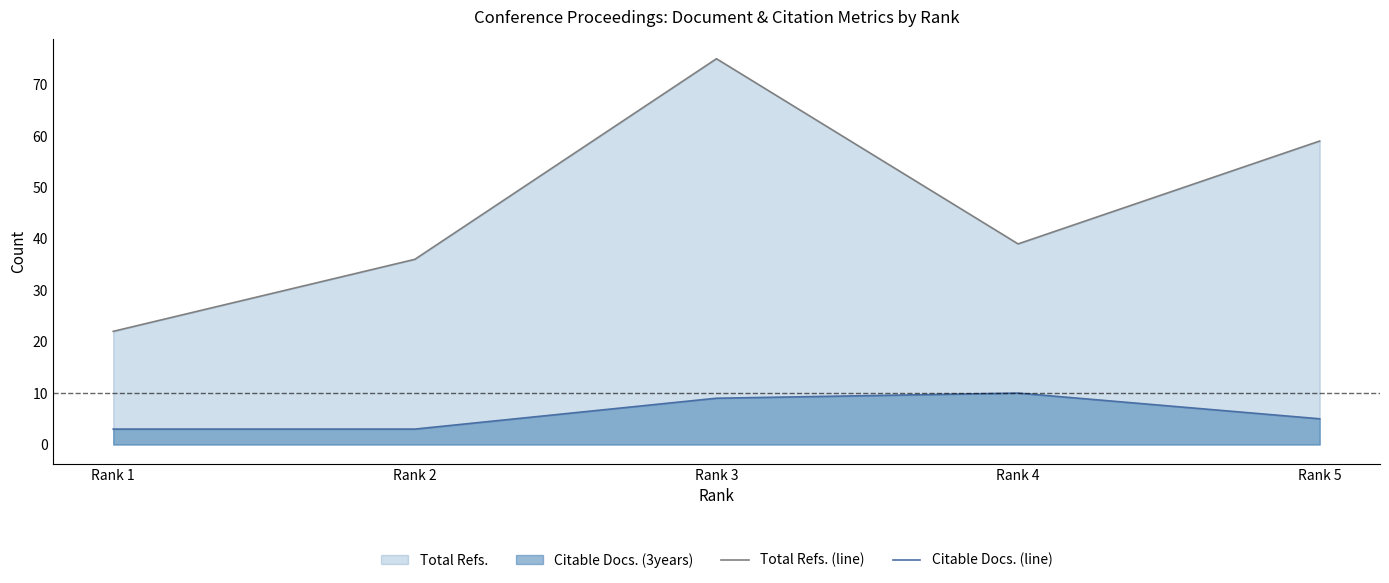

Reading right to left, what are all the values shown in this chart?

Total Refs. (line): 59	39	75	36	22
Citable Docs. (line): 5	10	9	3	3